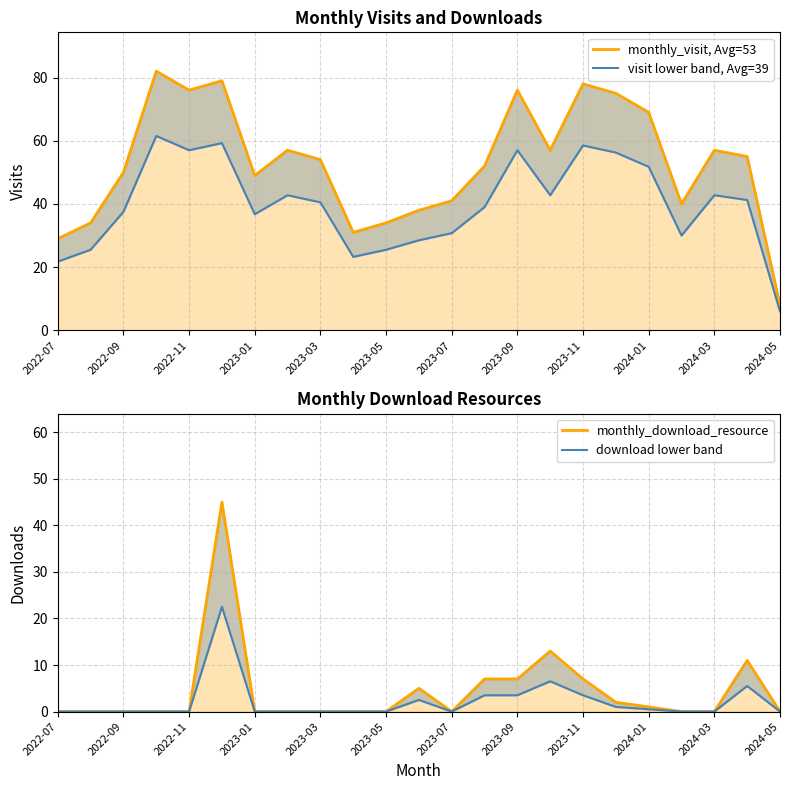

Is the value of visit lower band, Avg=39 at 2022-09 greater than the value of monthly_download_resource at 2022-07?

Yes